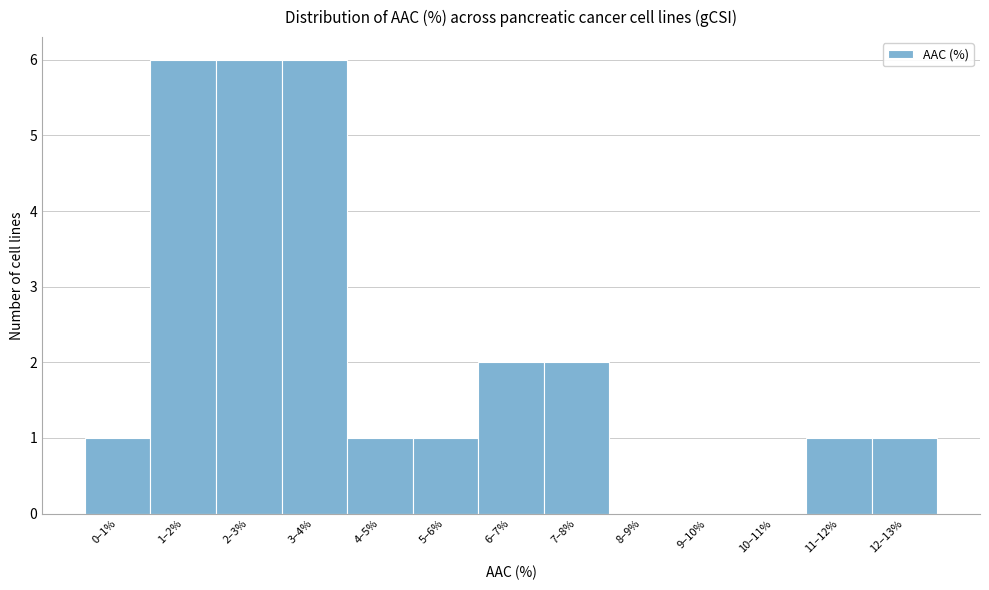

Reading left to right, list all the values displayed in this chart.

0–1%=1	1–2%=6	2–3%=6	3–4%=6	4–5%=1	5–6%=1	6–7%=2	7–8%=2	8–9%=0	9–10%=0	10–11%=0	11–12%=1	12–13%=1